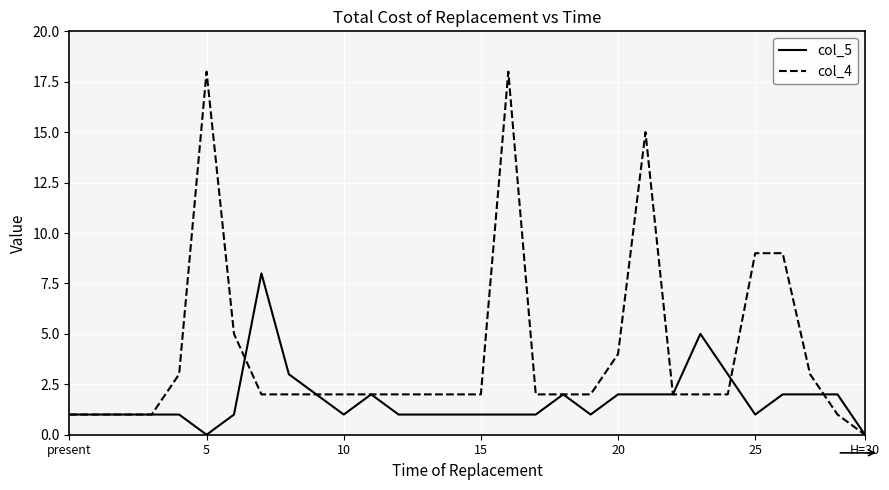

What is the greatest value displayed?

18